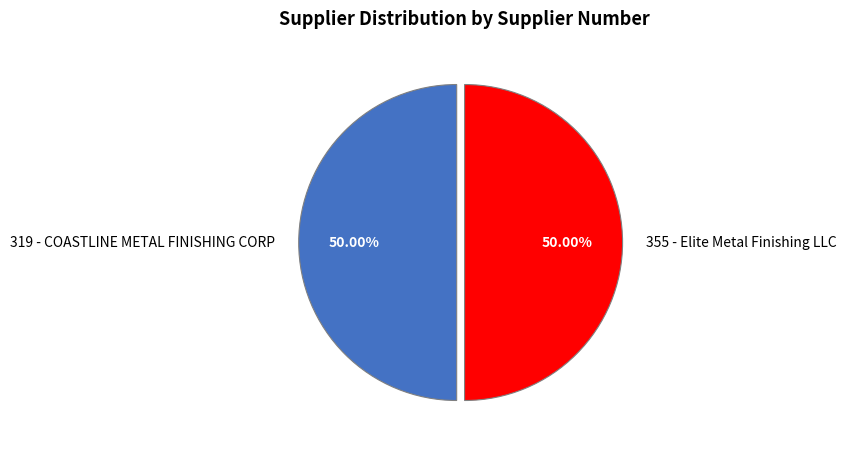

What is the ratio of the value at 319 - COASTLINE METAL FINISHING CORP to the value at 355 - Elite Metal Finishing LLC?

1.0